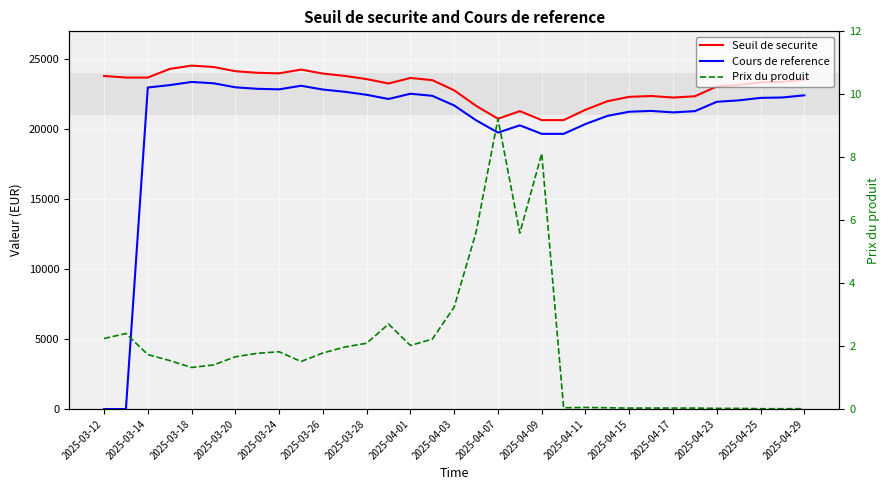

The value of Cours de reference at 2025-03-18 is 12958.4. True or false?

False